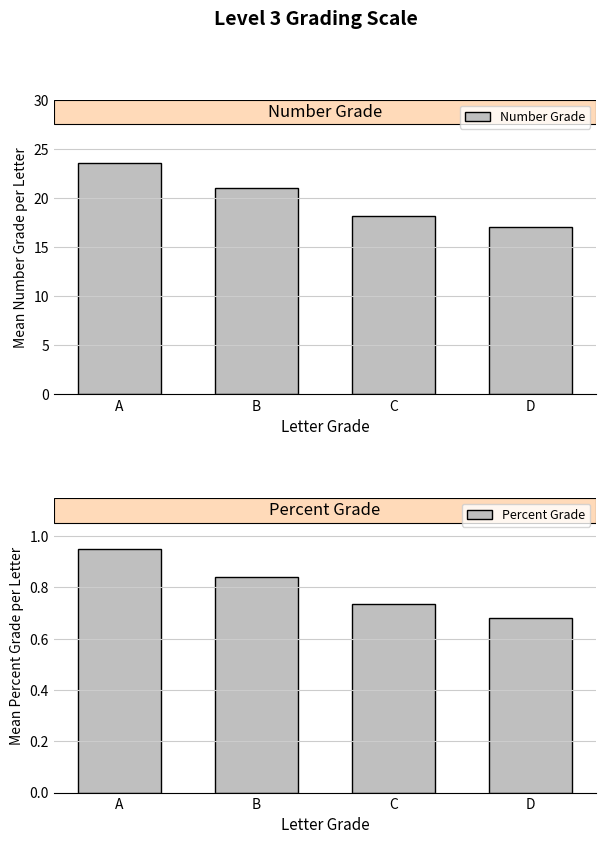

What value does the Percent Grade series have at A?

0.9